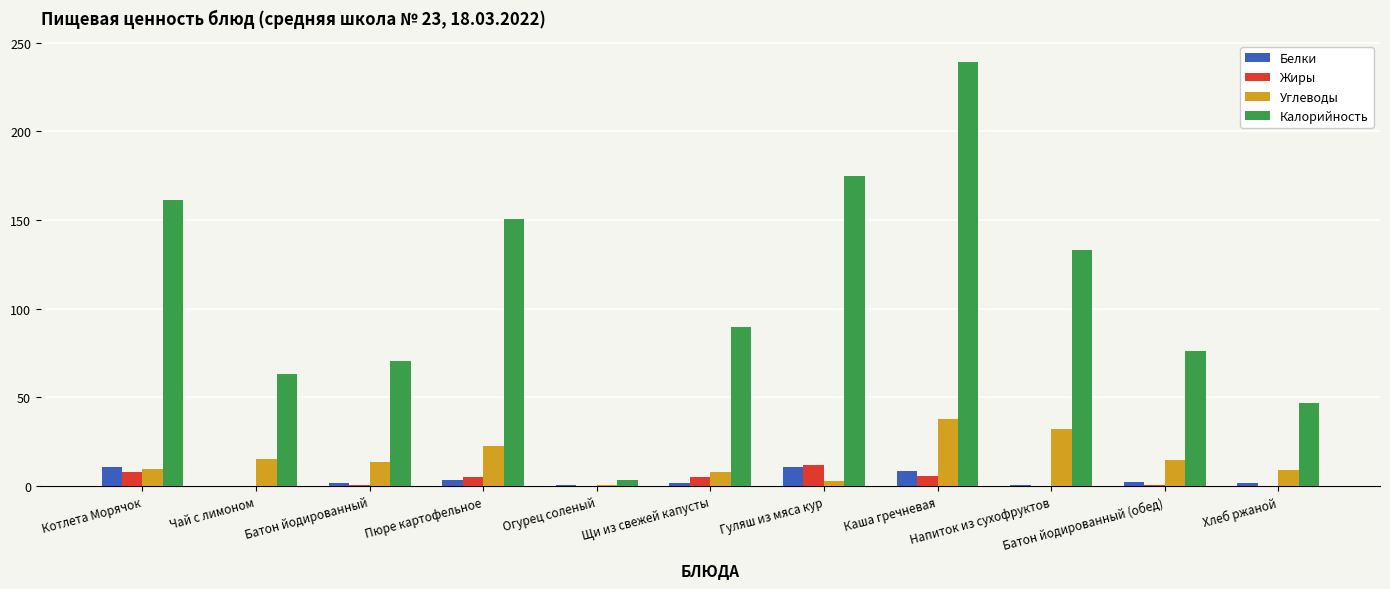

How many groups of bars are there?

11